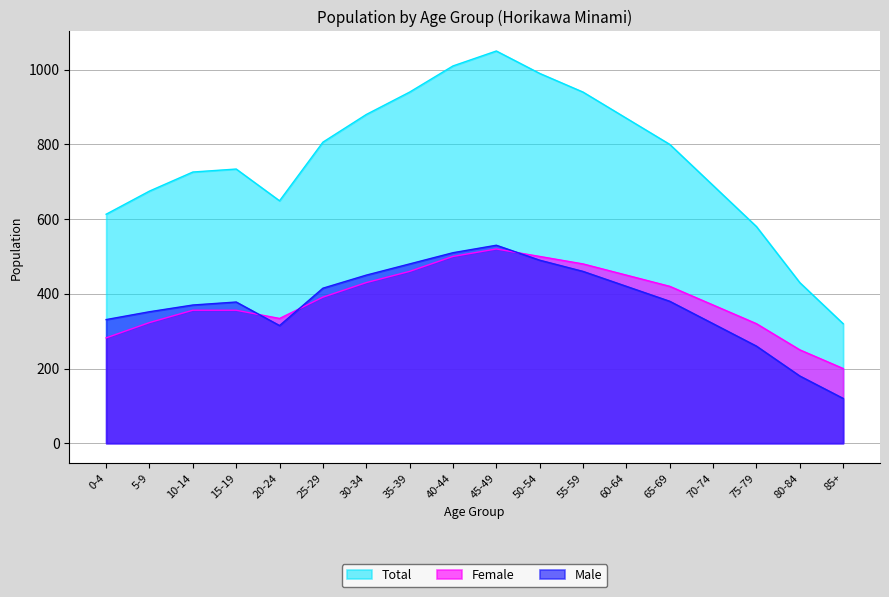

The value of Total at 5-9 is 1059. True or false?

False